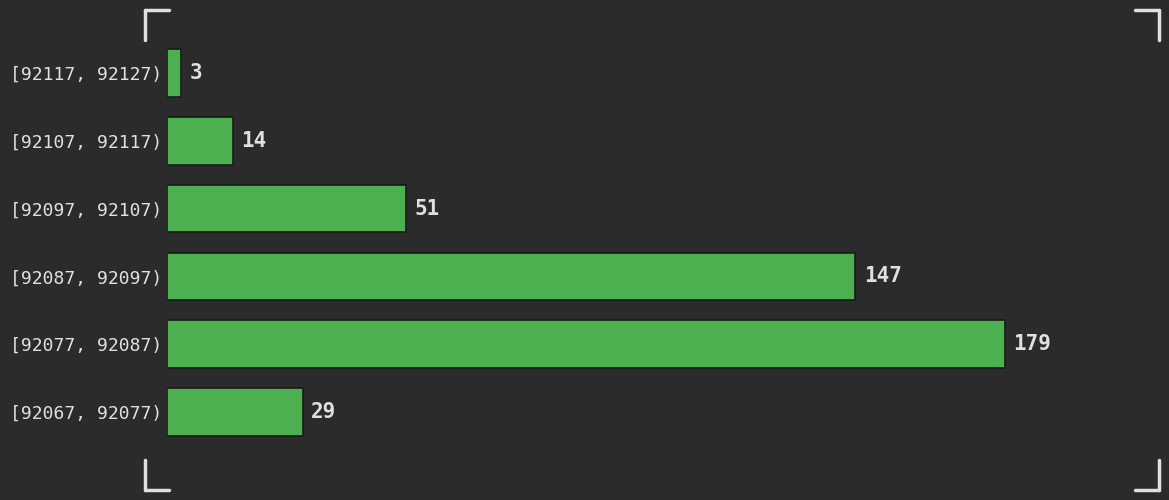

Reading top to bottom, extract all data points from this chart.

3	14	51	147	179	29